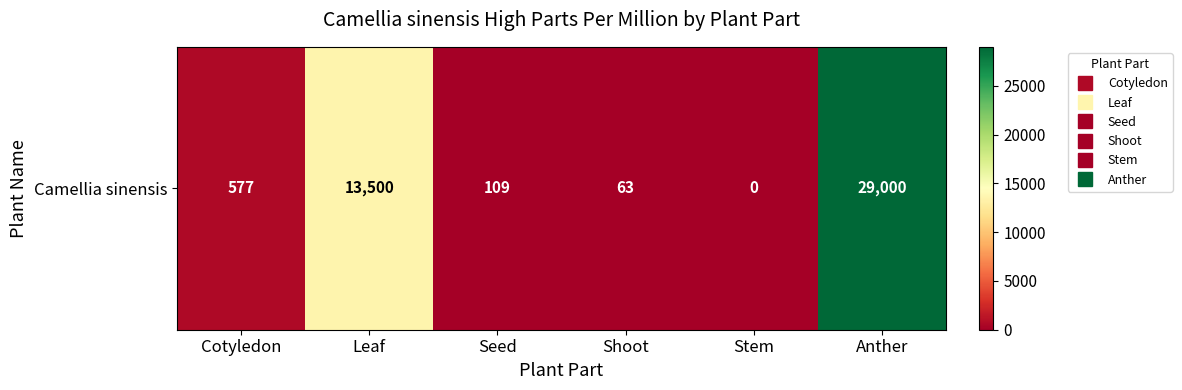

At which label is the value closest to 14500?

Leaf